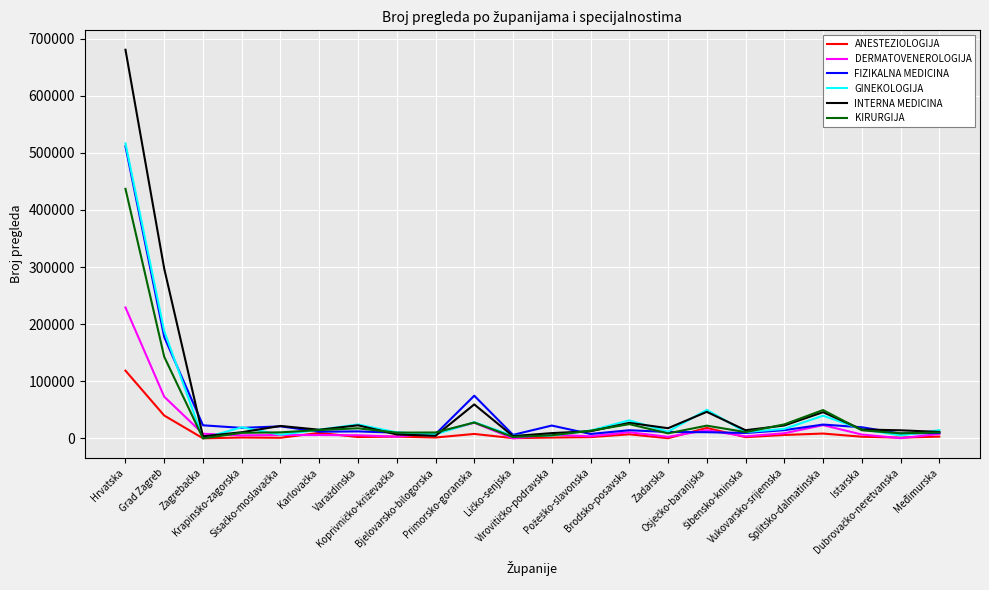

Count the number of data series in this chart.

6